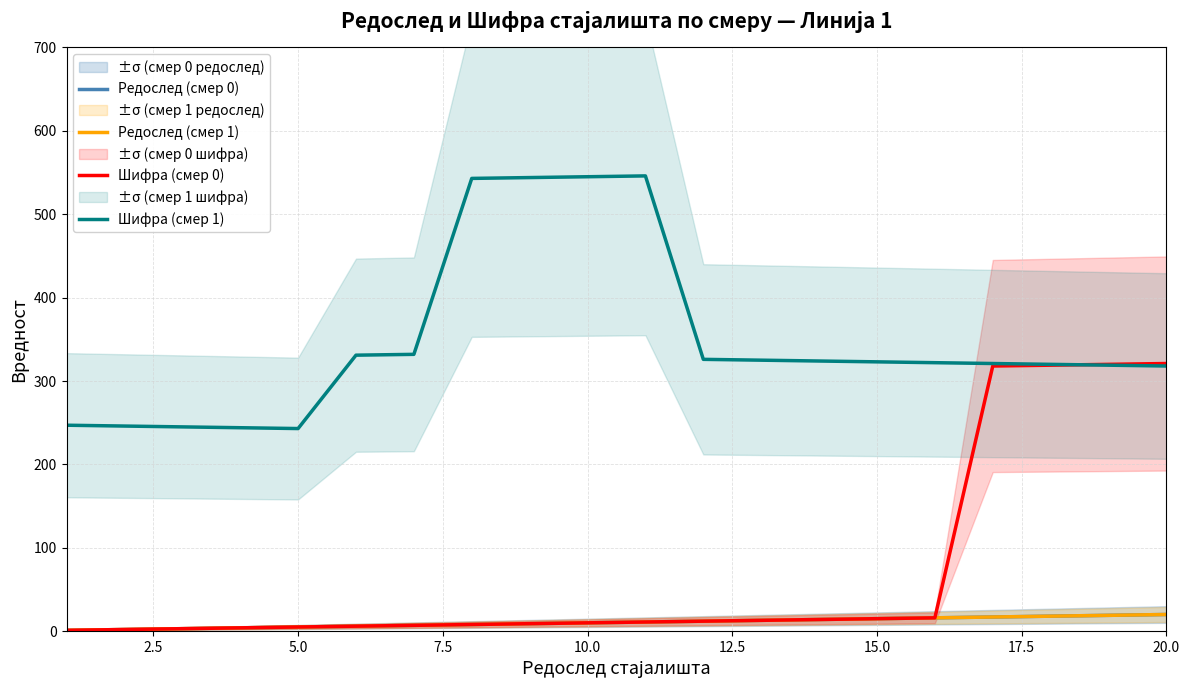

True or false: Редослед (смер 0) has more than 0 points higher than both neighbors.

False